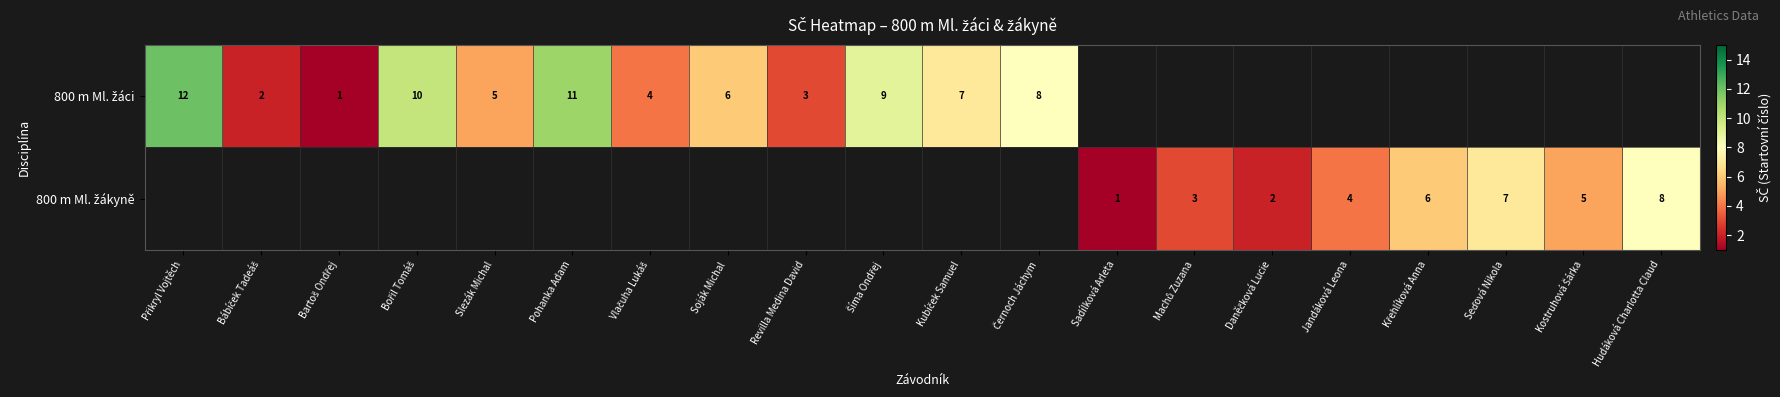

Is the value of 800 m Ml. žáci at Černoch Jáchym greater than the value of 800 m Ml. žákyně at Pohanka Adam?

No